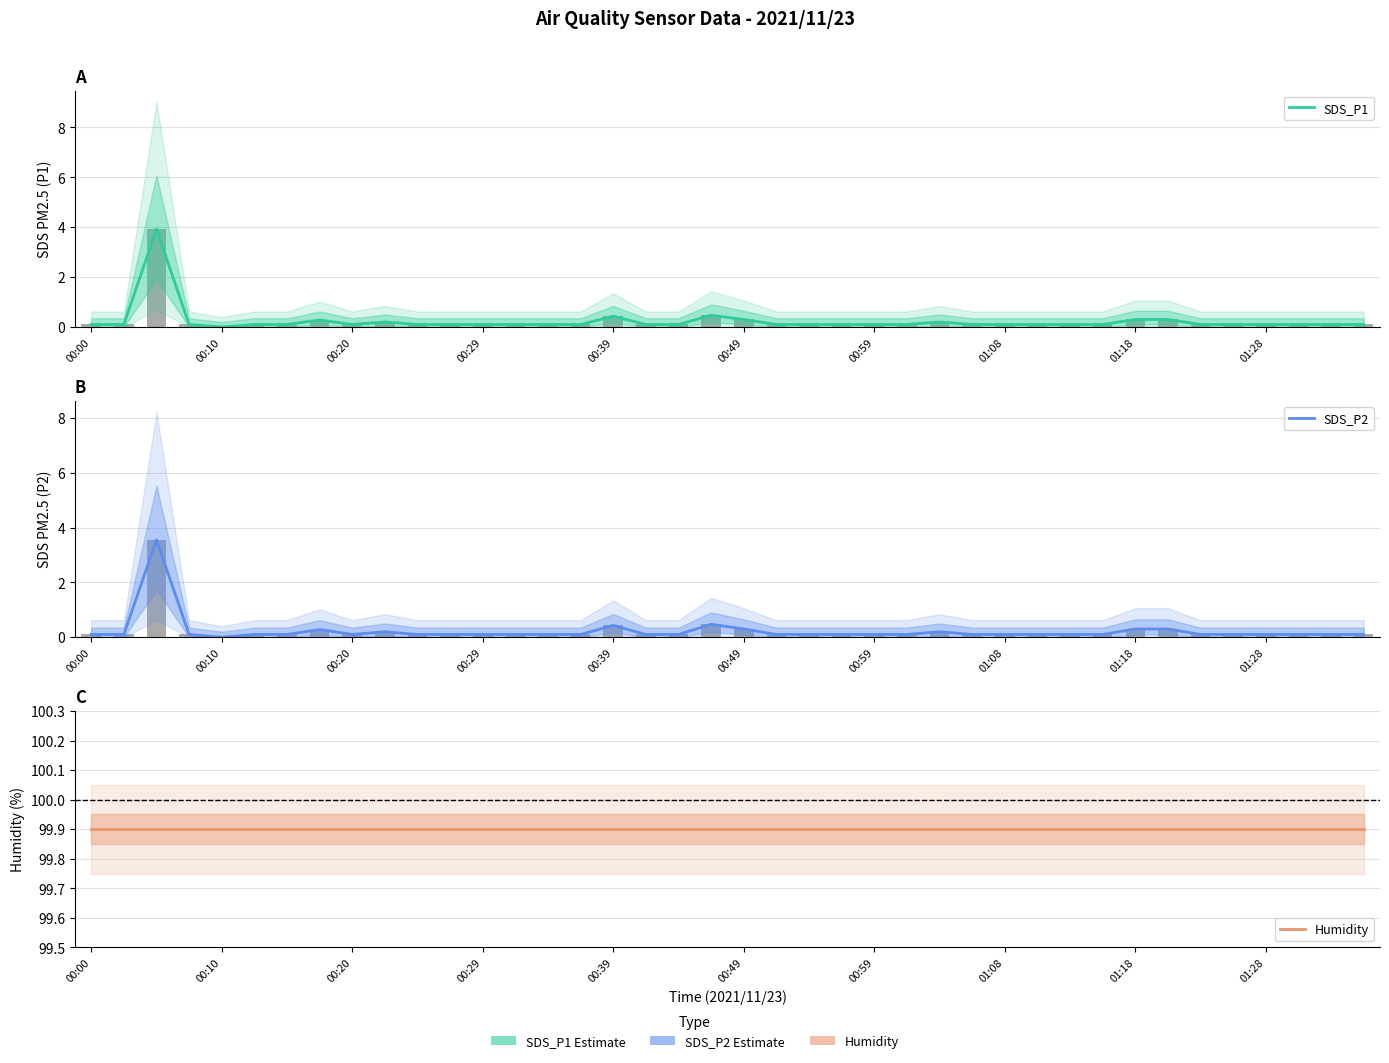

What is the approximate value of Humidity at 01:18?

99.9